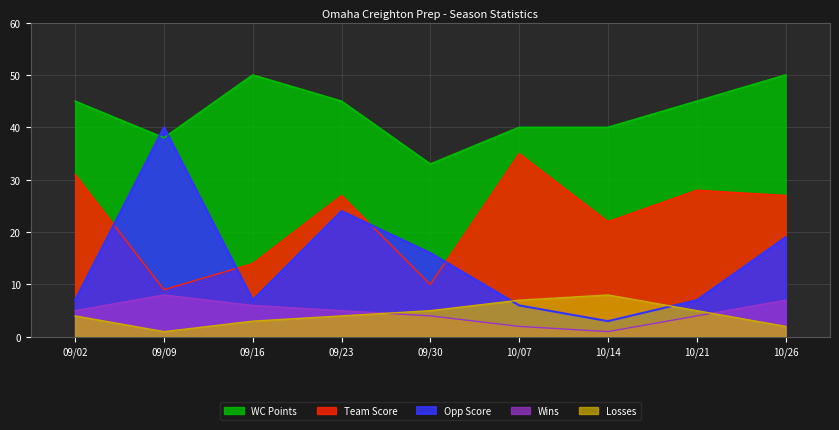

True or false: Losses and WC Points cross at least once.

False